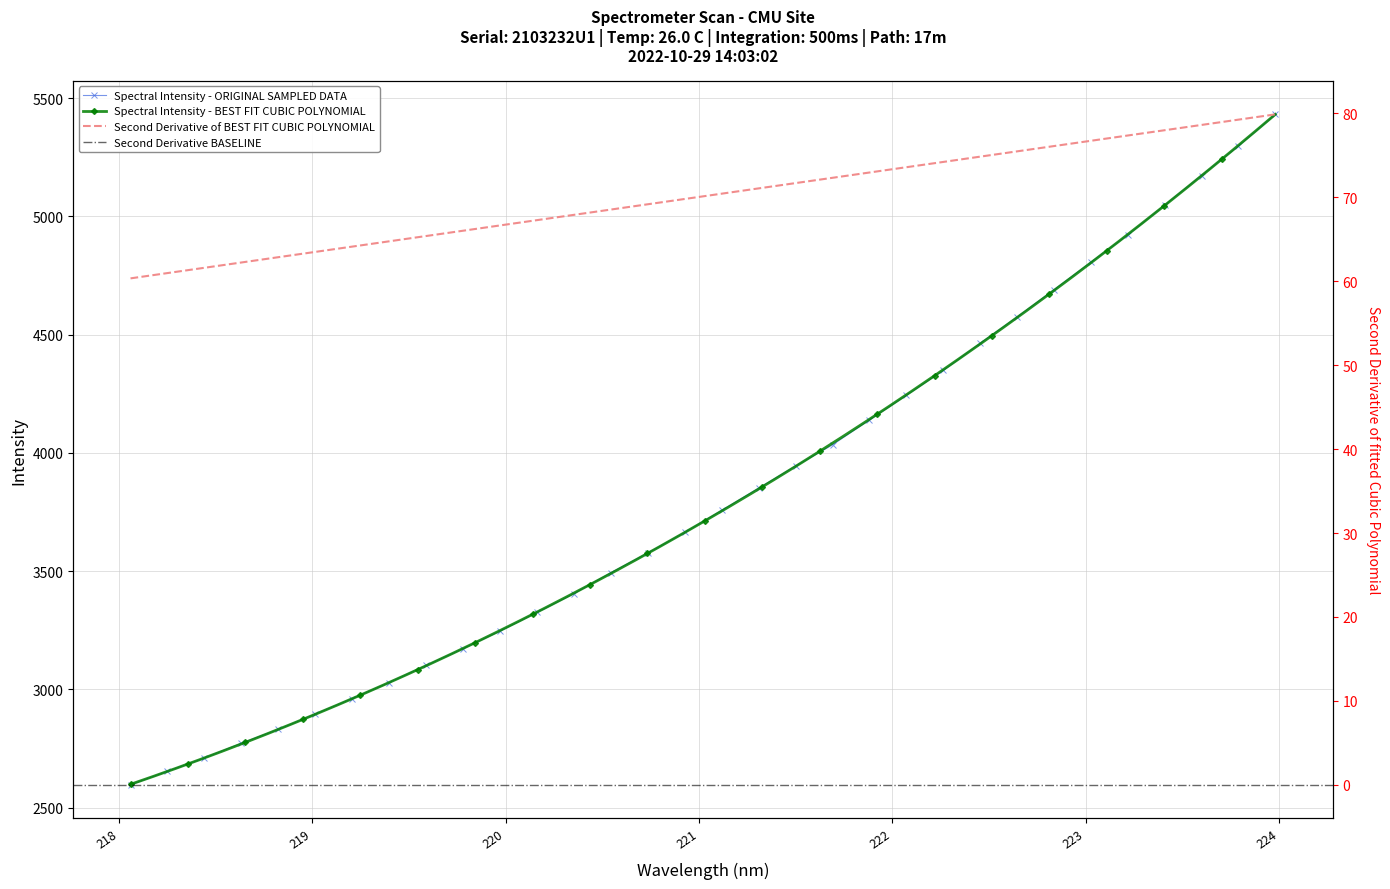

What is the sum of all values?

122159.8